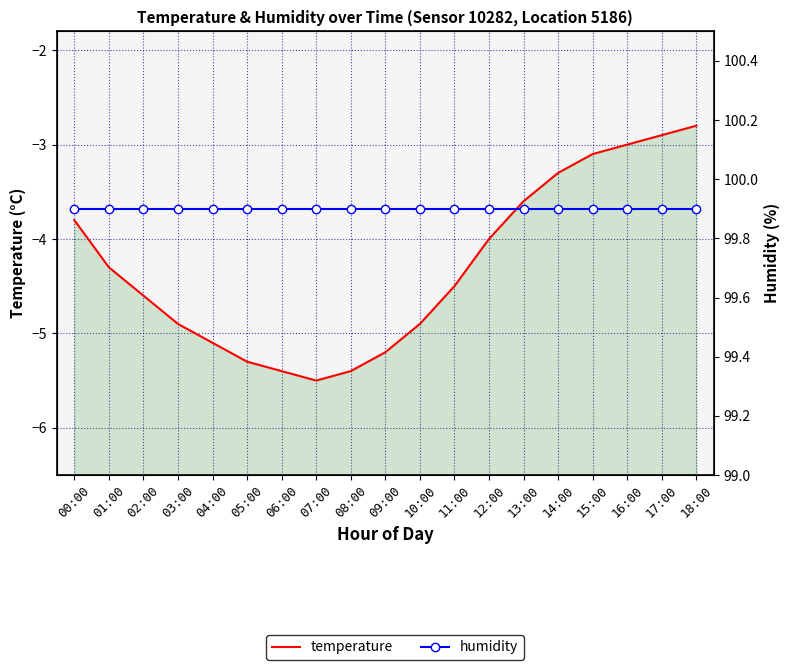

What is the value of the humidity point at the 10th from the left?

99.9